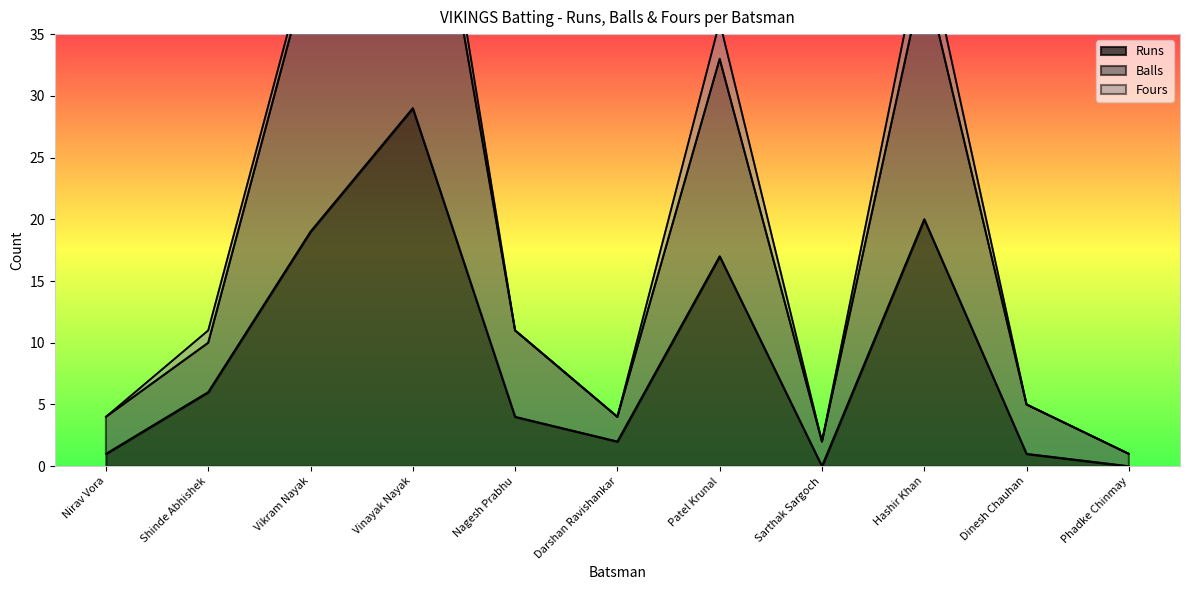

Is it true that Runs equals 1 at Dinesh Chauhan?

True